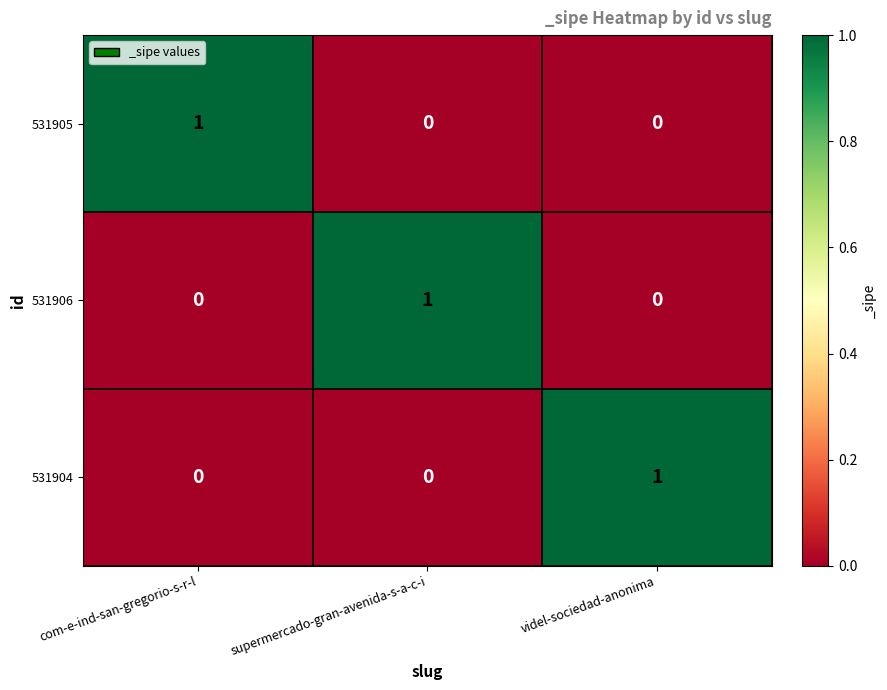

Reading left to right, what are all the values shown in this chart?

531905: 1	0	0
531906: 0	1	0
531904: 0	0	1